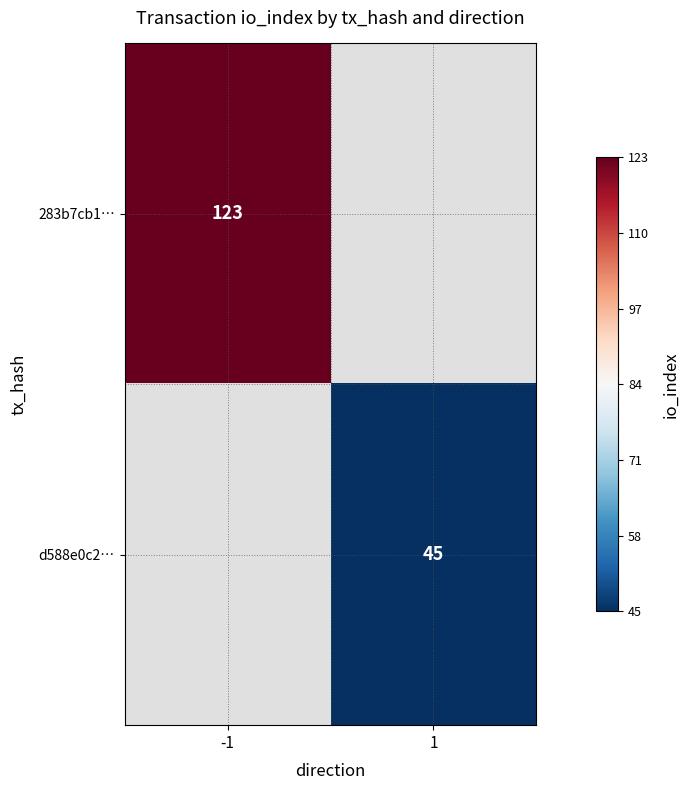

Is the value of d588e0c2… at 1 greater than the value of 283b7cb1… at -1?

No